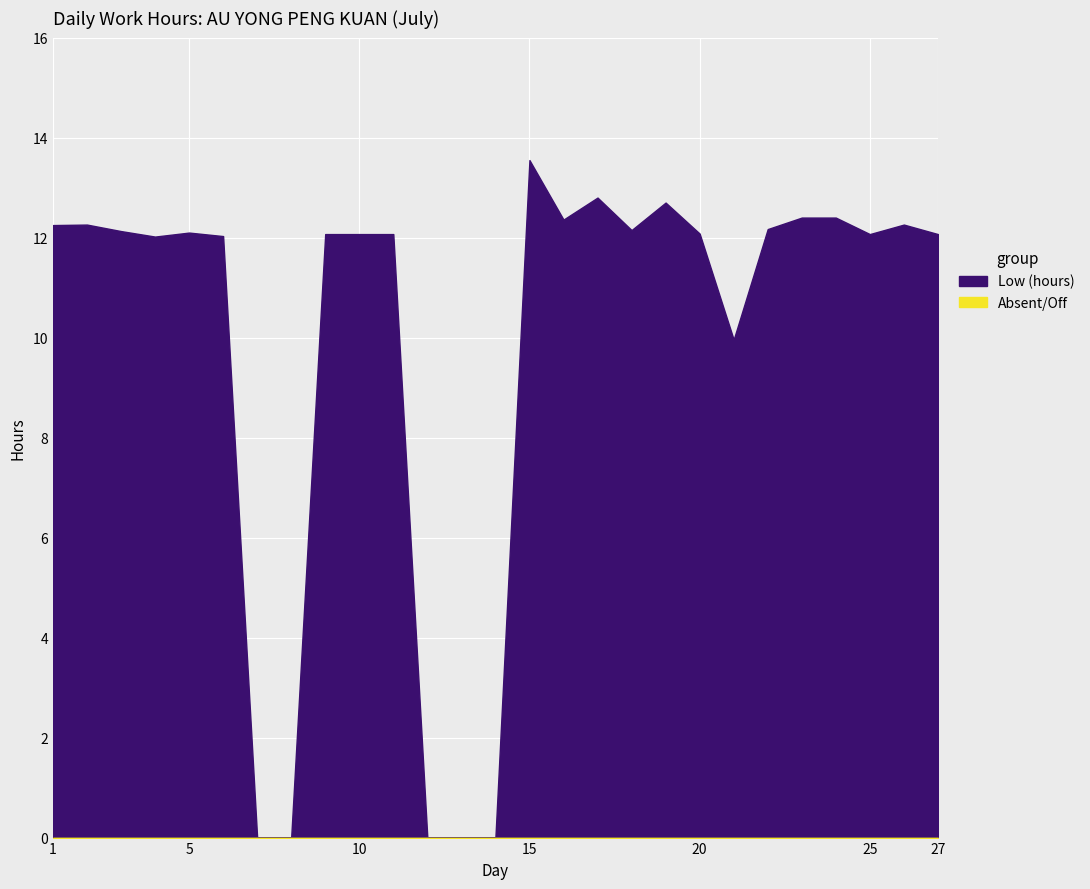

True or false: Absent/Off and Low (hours) intersect in this chart.

False